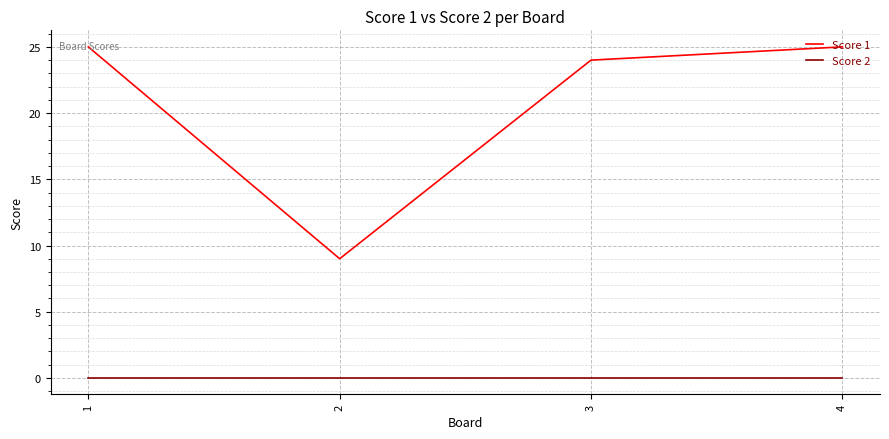

What is the total value across all series at 4?

25